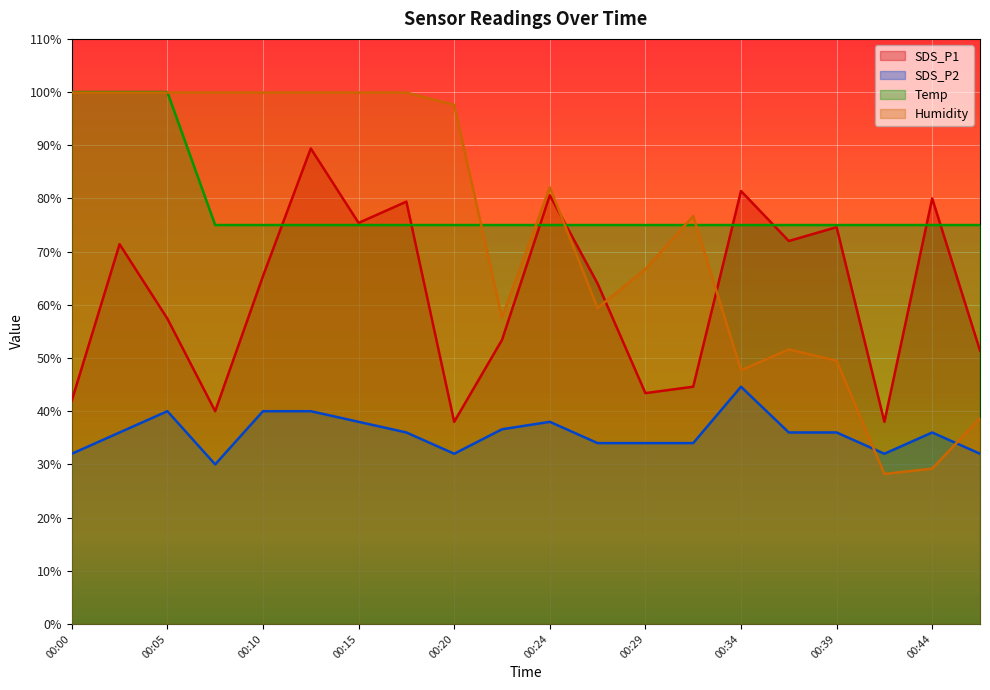

What is the value of the SDS_P1 point at the 14th from the left?

44.6